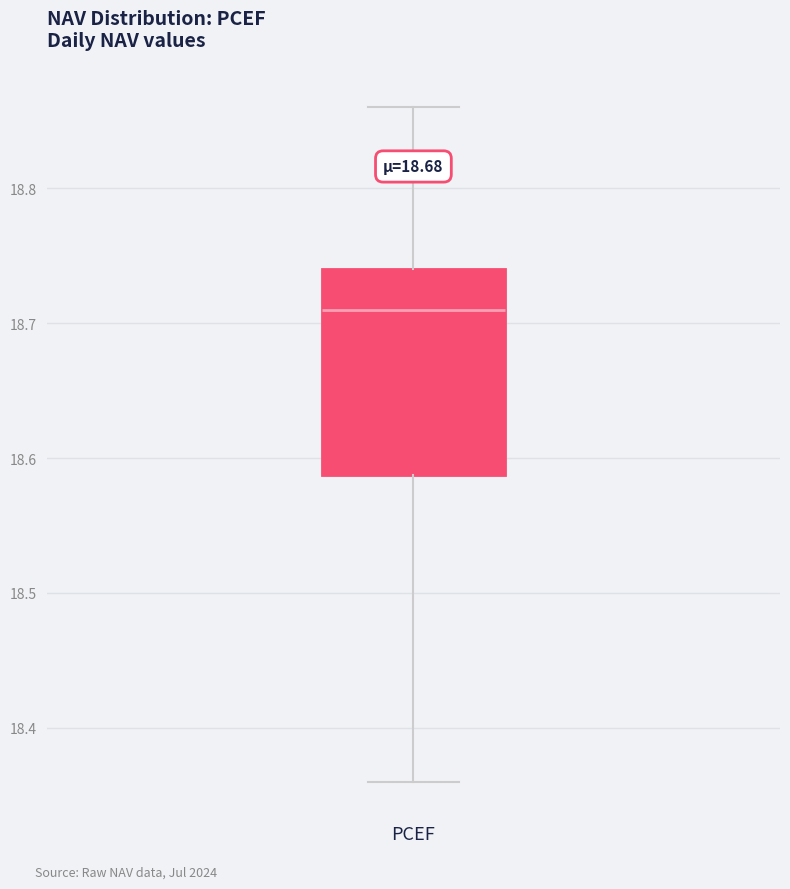

Transcribe this box plot: give where the median line is, the range the box spans, and where the two whiskers end, as read against the y-axis. The values are not printed on the chart, so give them approximately, as read against the axis.

median 18.71, box 18.59 to 18.74, whiskers 18.36 to 18.86